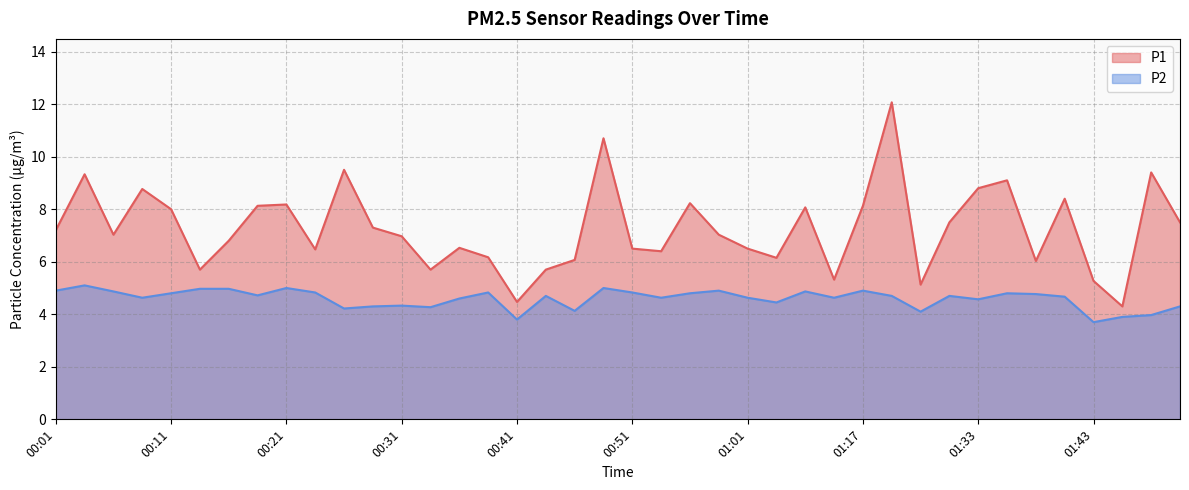

Reading left to right, what are all the values shown in this chart?

P1: 00:01=7.2	00:03=9.3	00:06=7.0	00:08=8.8	00:11=8.0	00:13=5.7	00:16=6.8	00:18=8.1	00:21=8.2	00:23=6.5	00:26=9.5	00:28=7.3	00:31=7.0	00:33=5.7	00:36=6.5	00:38=6.2	00:41=4.5	00:43=5.7	00:46=6.1	00:49=10.7	00:51=6.5	00:54=6.4	00:56=8.2	00:59=7.0	01:01=6.5	01:04=6.2	01:09=8.1	01:15=5.3	01:17=8.1	01:23=12.1	01:28=5.1	01:31=7.5	01:33=8.8	01:36=9.1	01:38=6.0	01:41=8.4	01:43=5.3	01:46=4.3	01:49=9.4	01:51=7.5
P2: 00:01=4.9	00:03=5.1	00:06=4.9	00:08=4.6	00:11=4.8	00:13=5.0	00:16=5.0	00:18=4.7	00:21=5.0	00:23=4.8	00:26=4.2	00:28=4.3	00:31=4.3	00:33=4.3	00:36=4.6	00:38=4.8	00:41=3.8	00:43=4.7	00:46=4.1	00:49=5.0	00:51=4.8	00:54=4.6	00:56=4.8	00:59=4.9	01:01=4.6	01:04=4.5	01:09=4.9	01:15=4.6	01:17=4.9	01:23=4.7	01:28=4.1	01:31=4.7	01:33=4.6	01:36=4.8	01:38=4.8	01:41=4.7	01:43=3.7	01:46=3.9	01:49=4.0	01:51=4.3